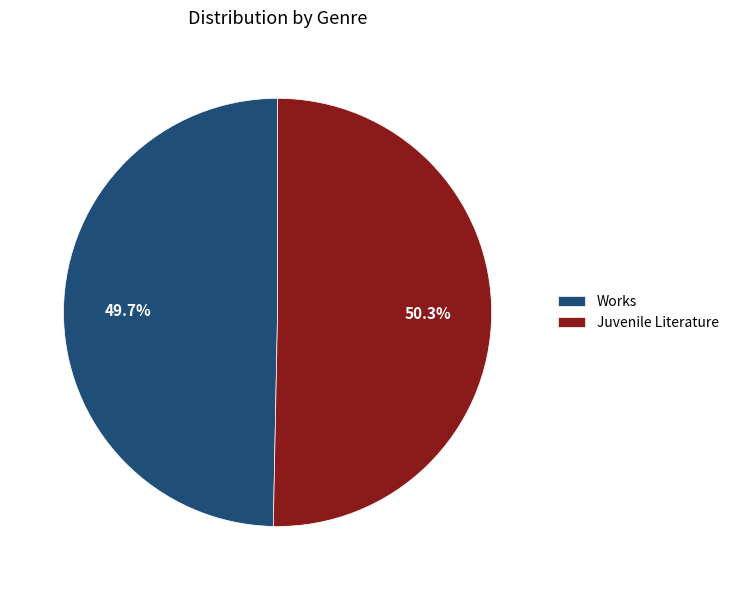

What is the largest slice in the pie chart?

Juvenile Literature